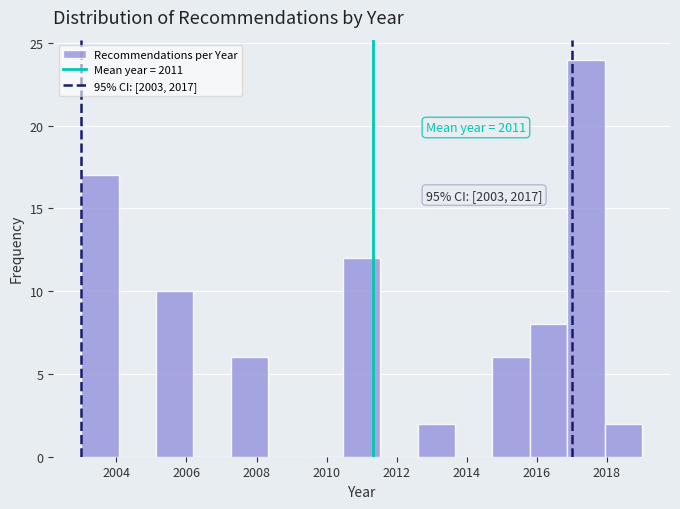

Which range on the x-axis has the tallest bar?

2016.8 to 2018.0